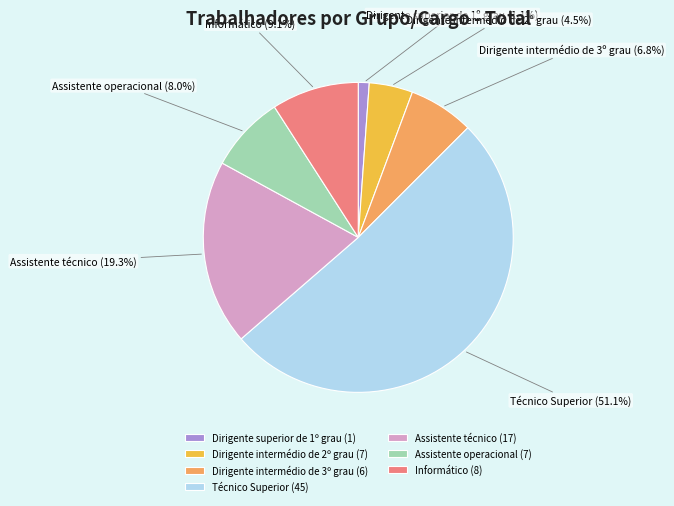

What is the smallest slice in the pie chart?

Dirigente superior de 1º grau (1)